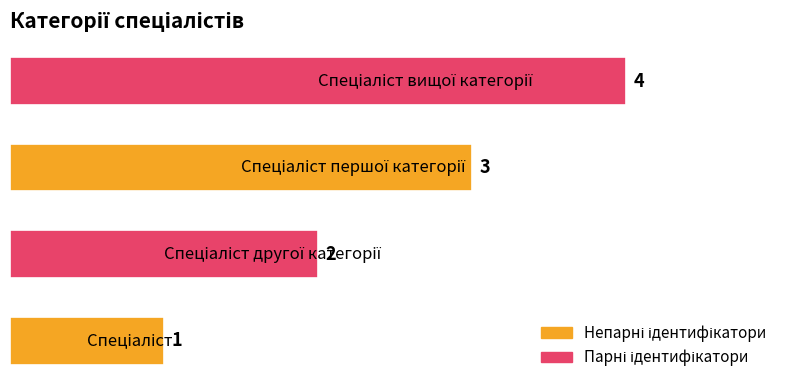

How many bars are there in total?

4